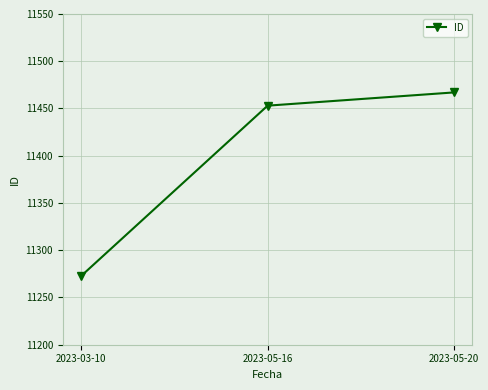

What is the approximate value at 2023-05-16, to the nearest 5?

11455